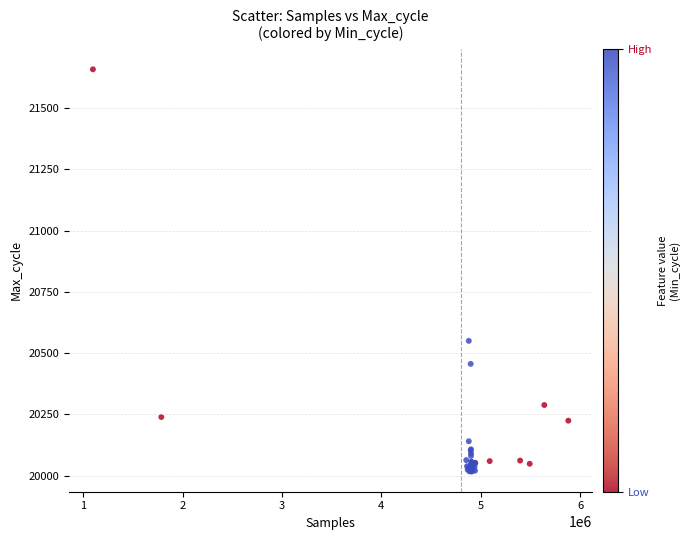

What Y value in the scatter plot is closest to 20837?

20550